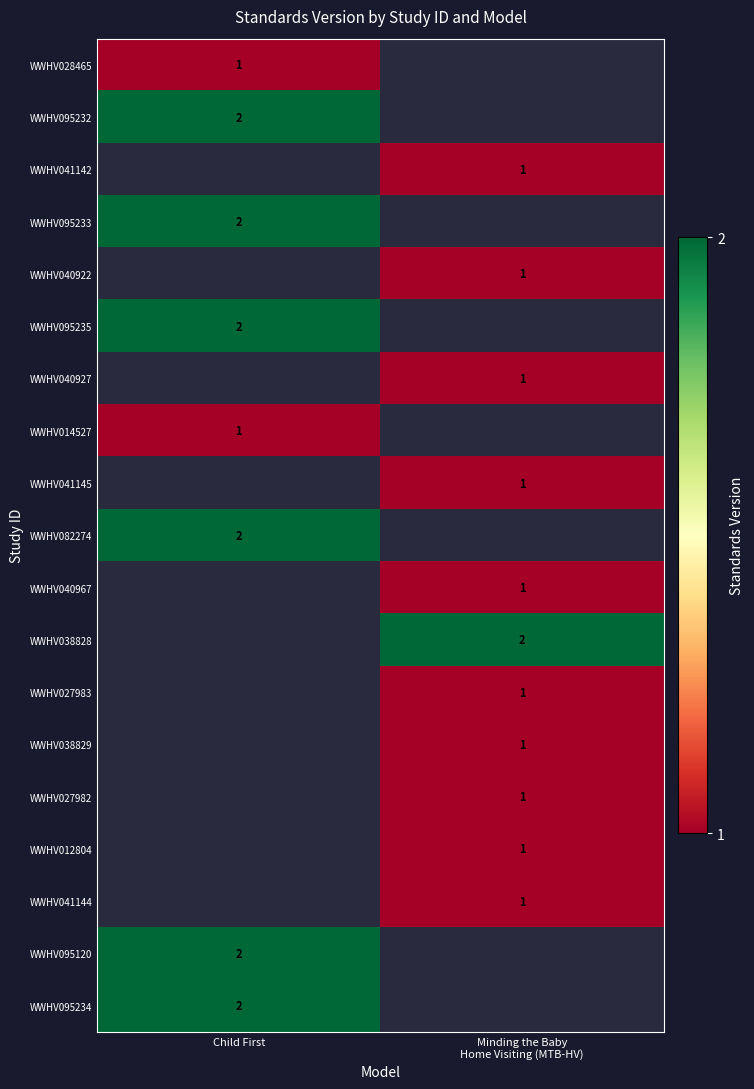

The WWHV014527 series shows 1 at Child First. True or false?

True